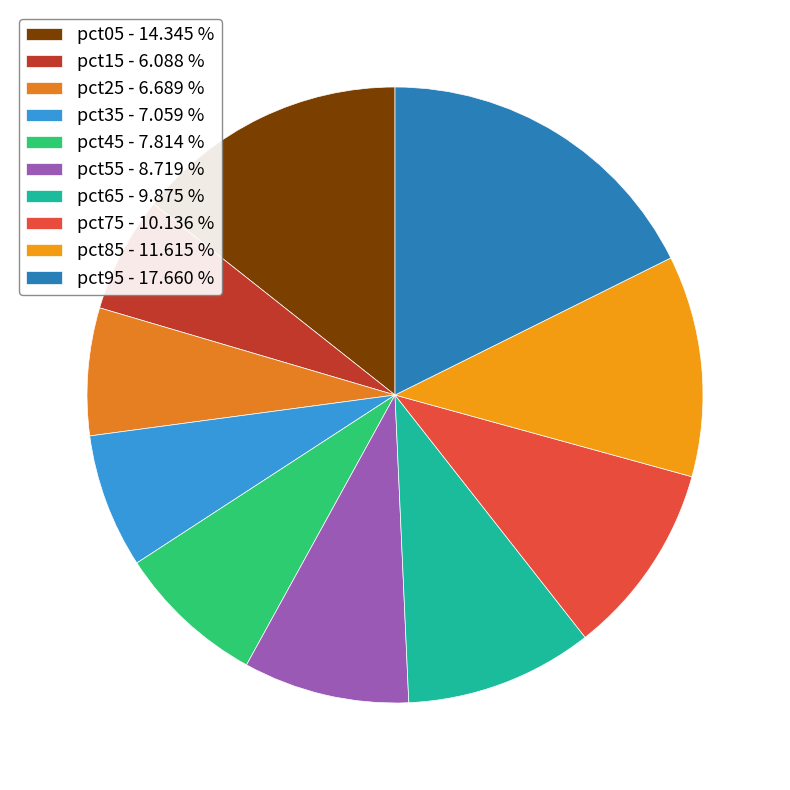

What portion of the pie excludes pct15?

93.9%